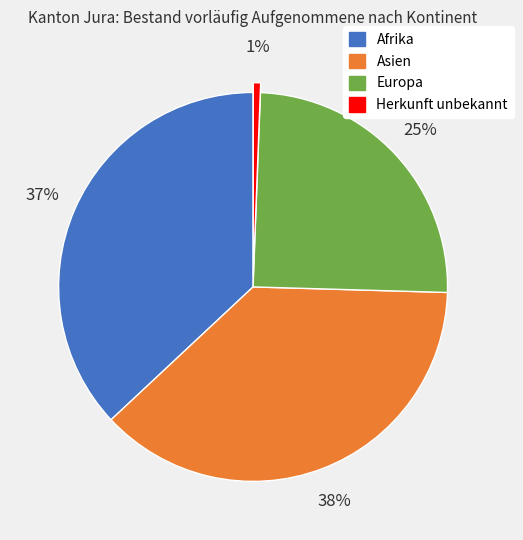

Count the number of slices in the pie.

4